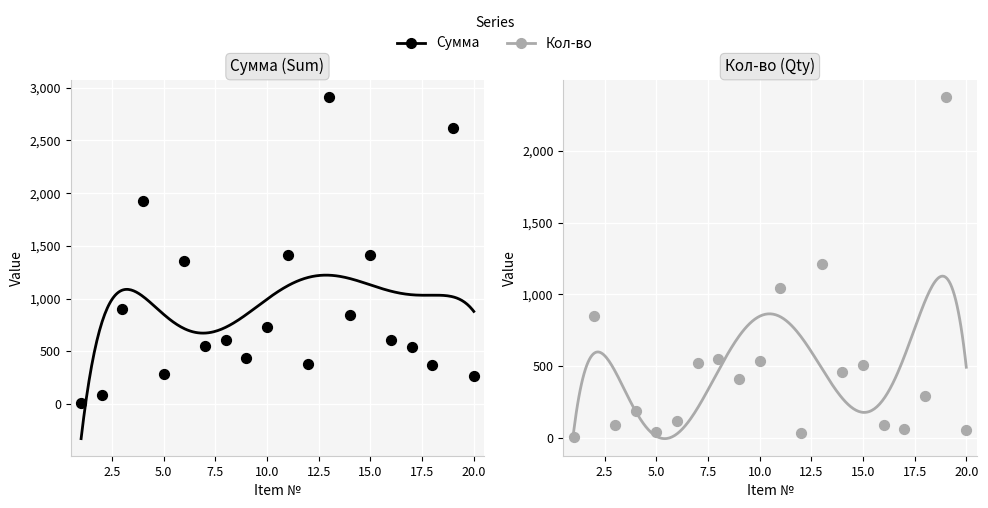

Which series has the widest spread of Y values?

Сумма